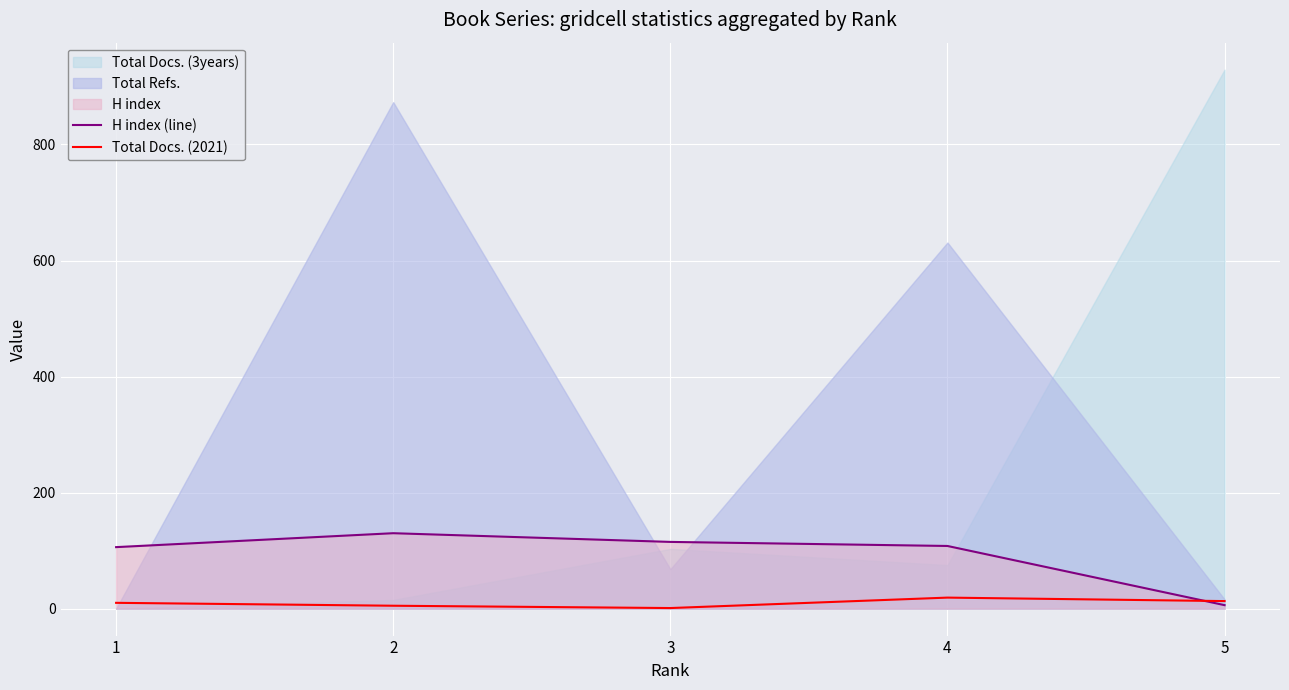

What is the sum of the H index (line) values at 5 and 1?

112